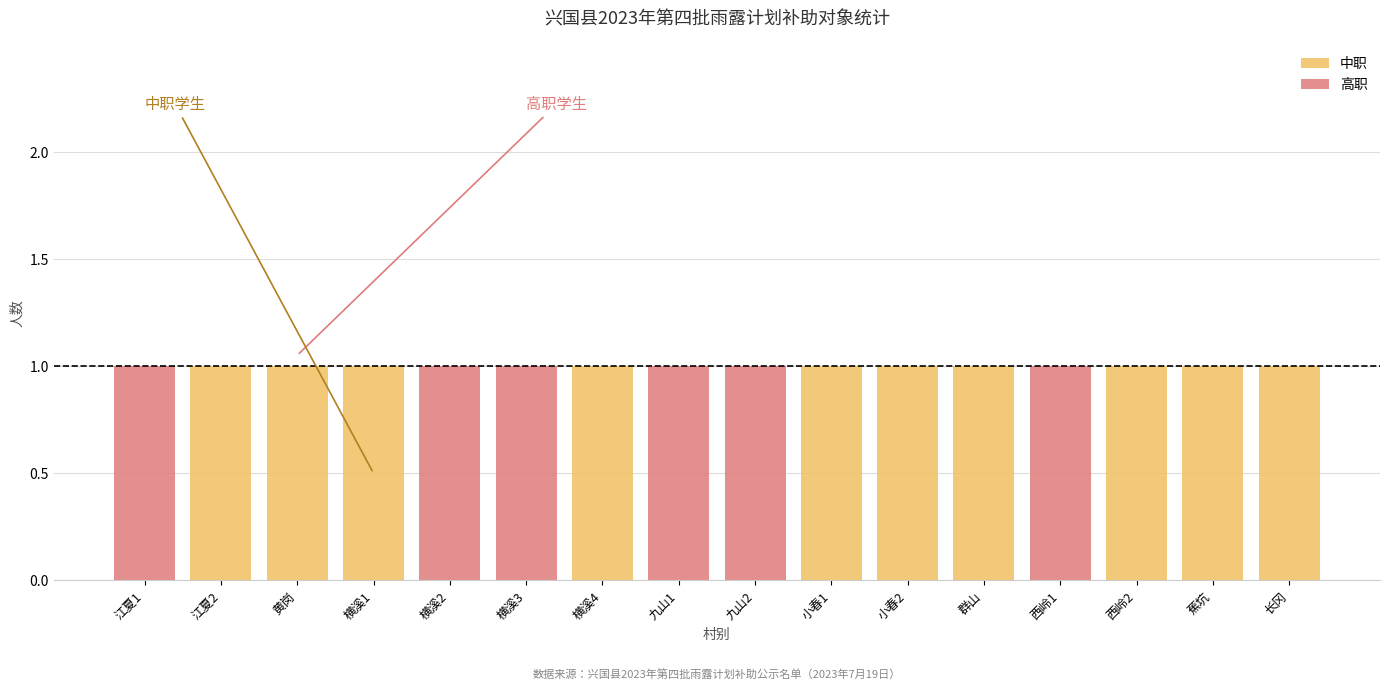

What value does the 中职 series have at 江夏2?

1